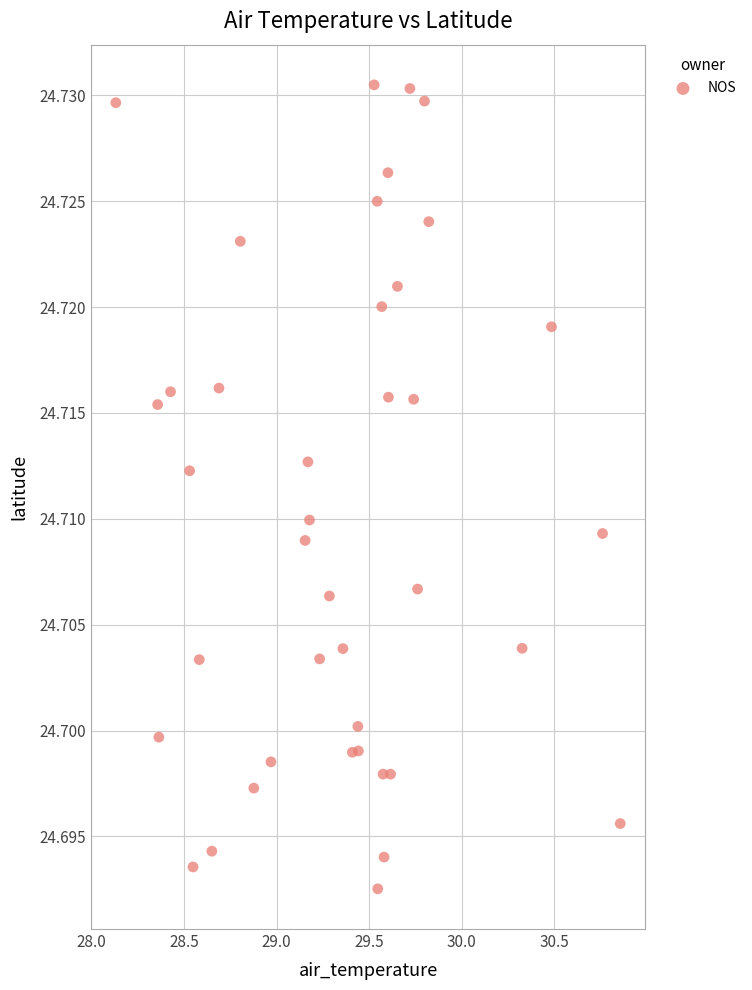

What is the range of X values (max minus min)?

2.7